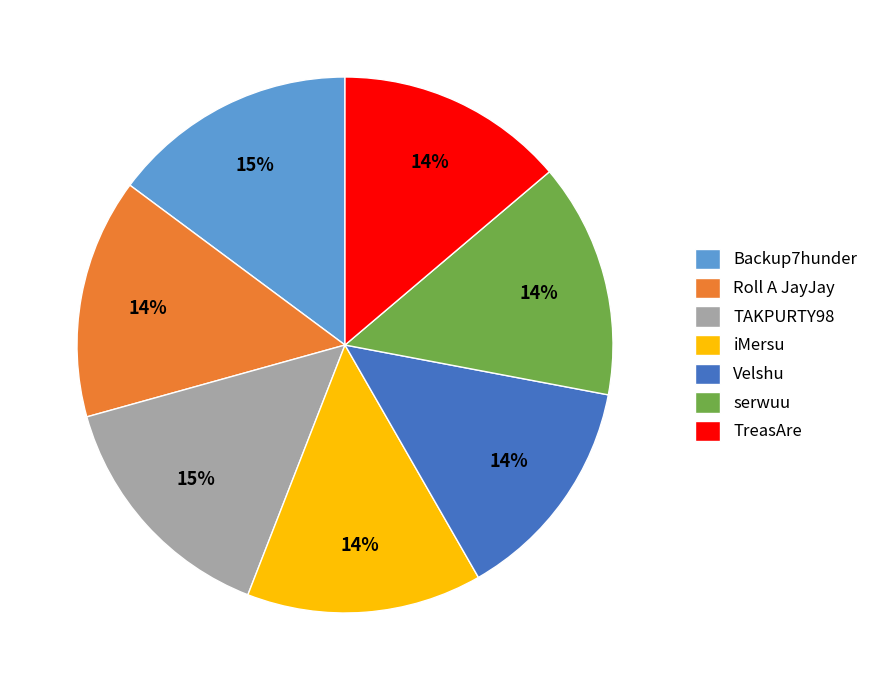

To the nearest percent, what percentage of the pie is Backup7hunder?

15%